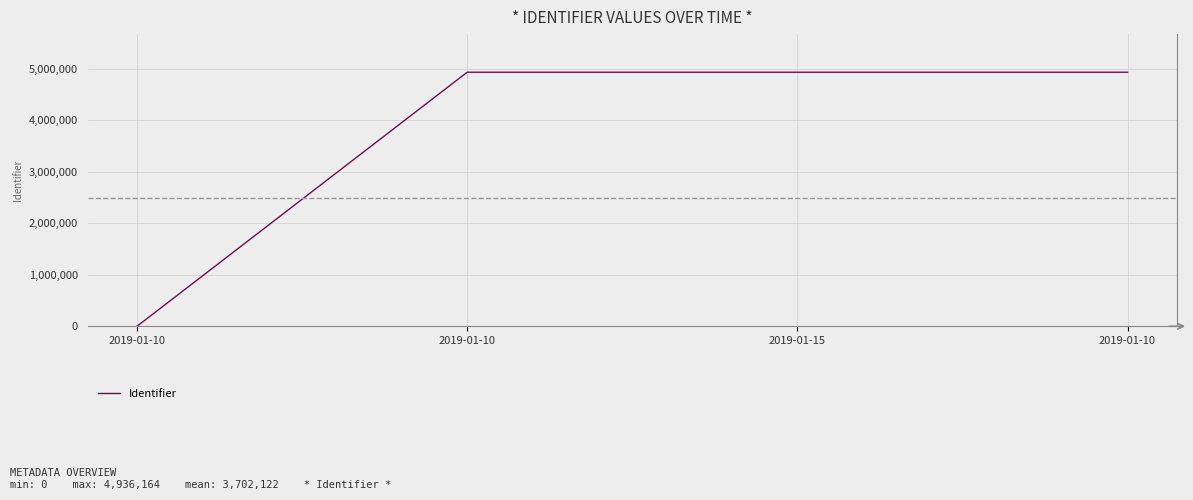

Rank the categories by value from lowest to highest.

2019-01-10, 2019-01-10, 2019-01-15, 2019-01-10